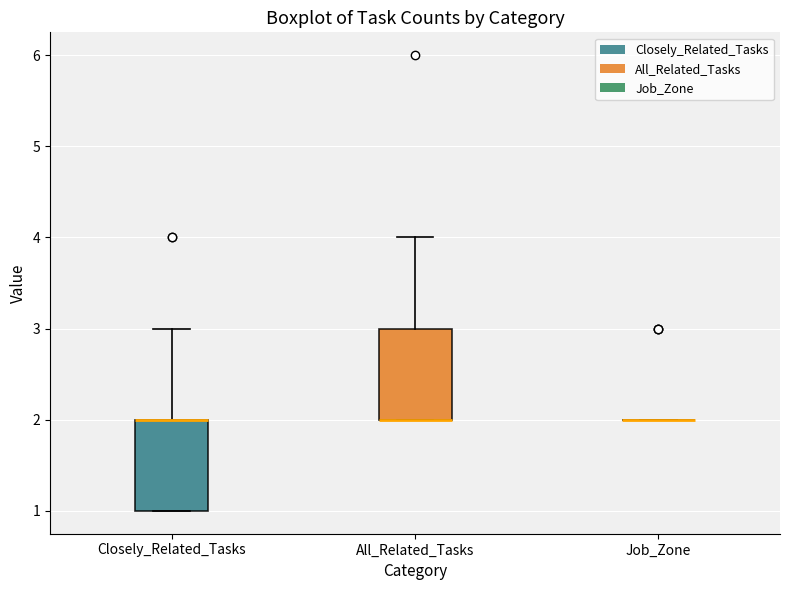

Reading left to right, transcribe this box plot: for each box, give where its median line is, the range the box spans, and where its two whiskers end, as read against the y-axis. The values are not printed on the chart, so give them approximately, as read against the axis.

Closely_Related_Tasks: median 2 (drawn on the box's upper edge), box 1 to 2, whiskers 1 to 3
All_Related_Tasks: median 2 (drawn on the box's lower edge), box 2 to 3, whiskers 2 to 4
Job_Zone: box collapsed to a line at 2, whiskers 2 to 2